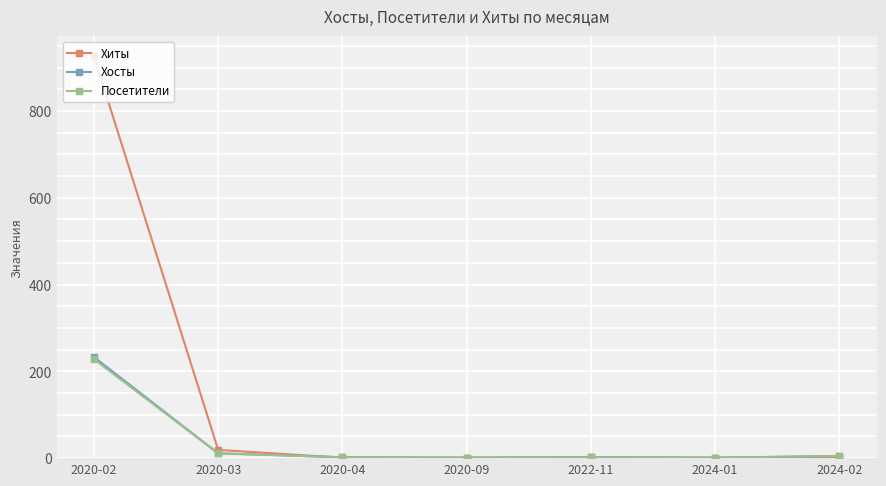

At how many categories does at least one series exceed 473?

1